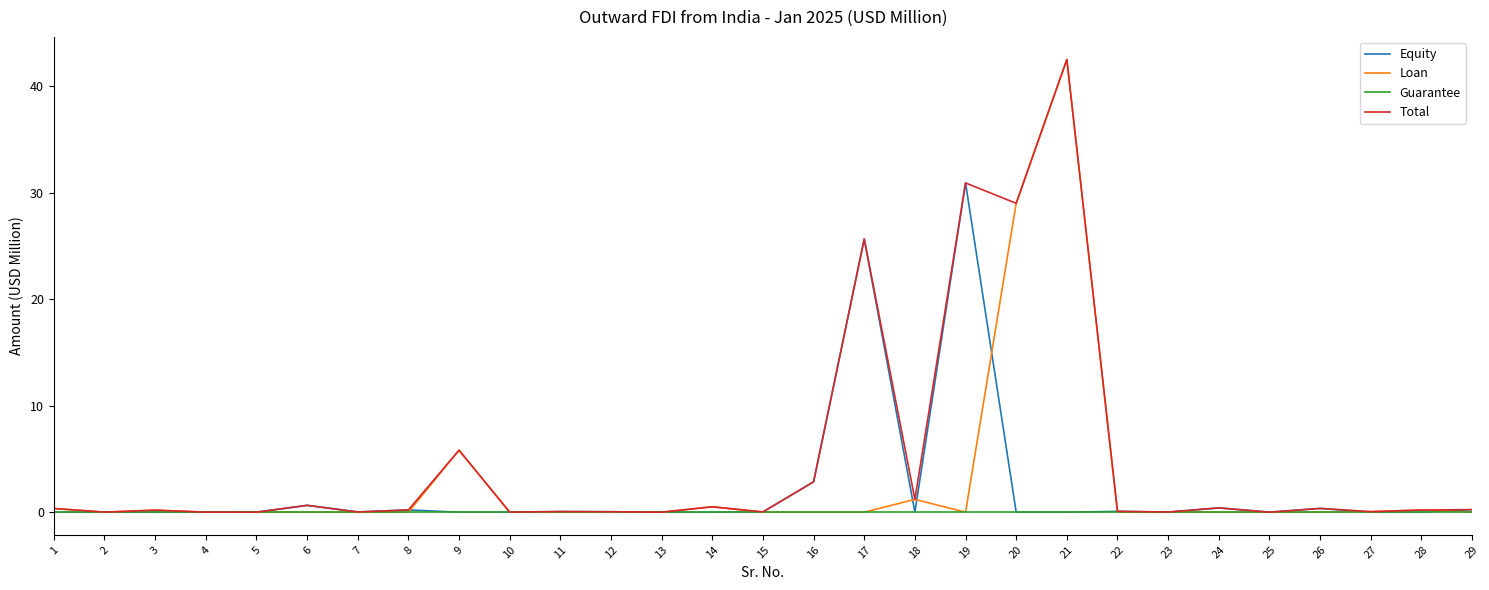

At which category is the sum across all series the highest?

21